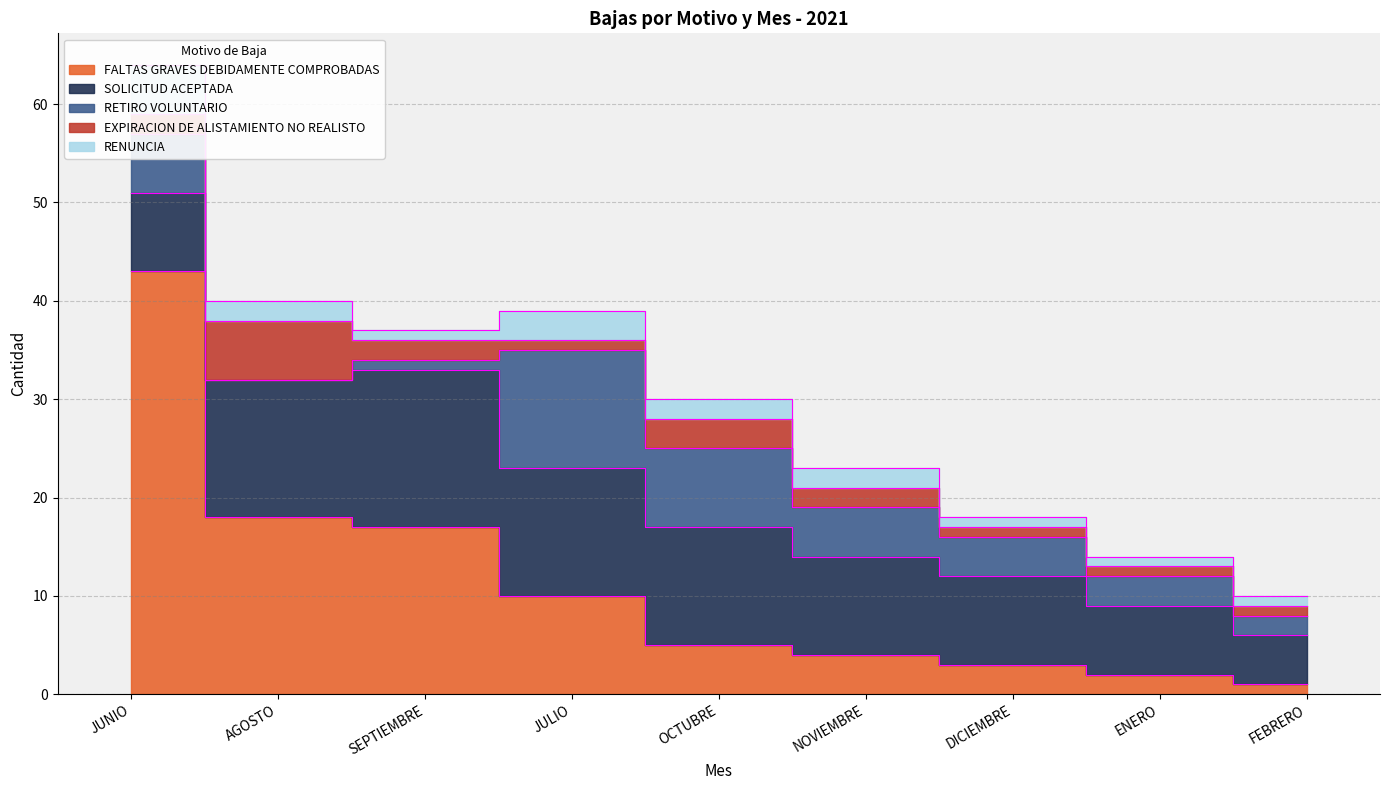

True or false: RENUNCIA and FALTAS GRAVES DEBIDAMENTE COMPROBADAS cross at least once.

False